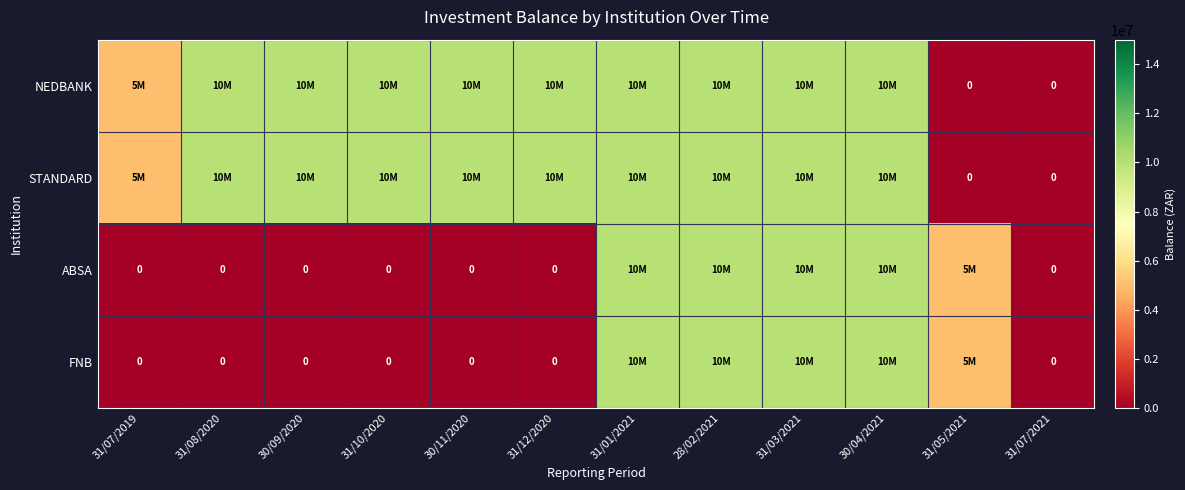

What is the sum of the NEDBANK values at 30/11/2020 and 30/09/2020?

20000000